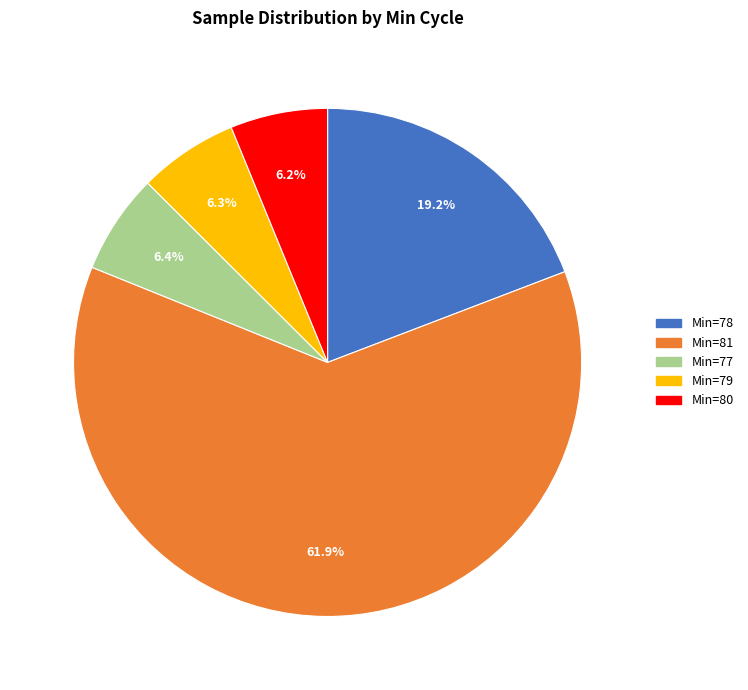

Does any single category account for the majority?

Yes